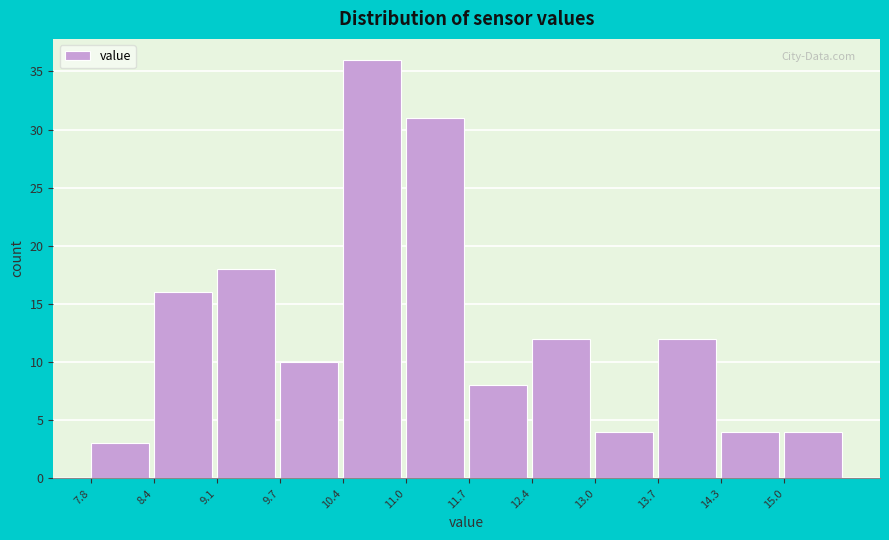

What is the height of the bar covering 12.4 to 13.0 on the x-axis? Neither the bar edges nor the heights are printed on the chart, so give them approximately, as read against the axes.

12